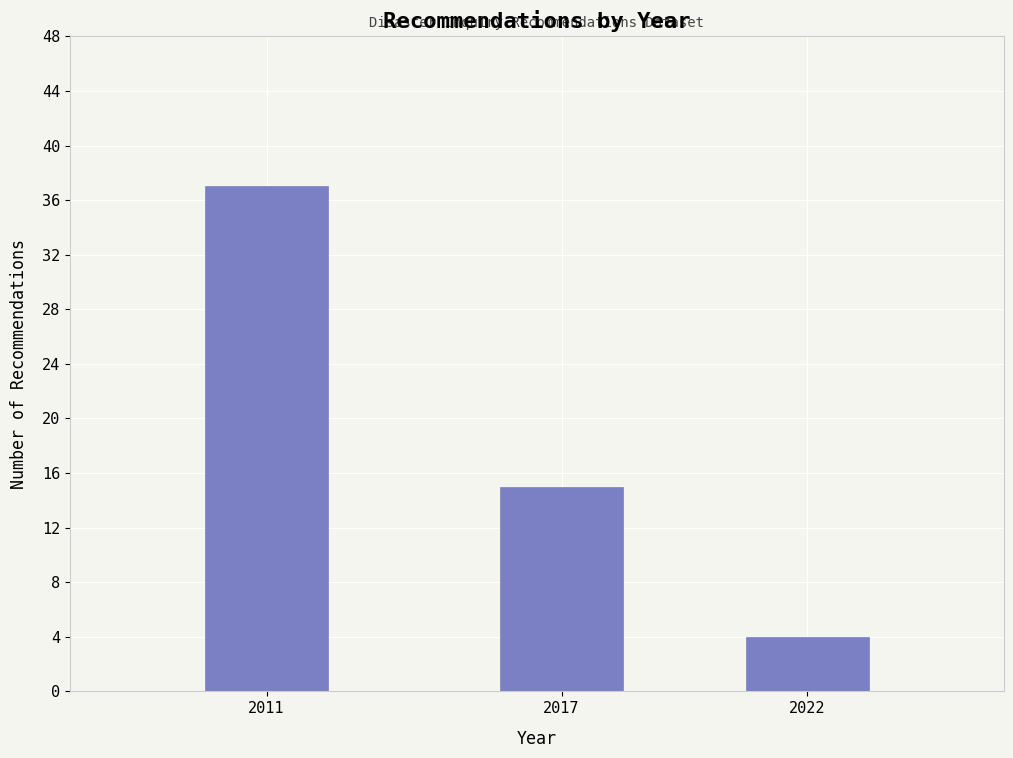

Reading left to right, what are all the values shown in this chart?

2011=37	2017=15	2022=4